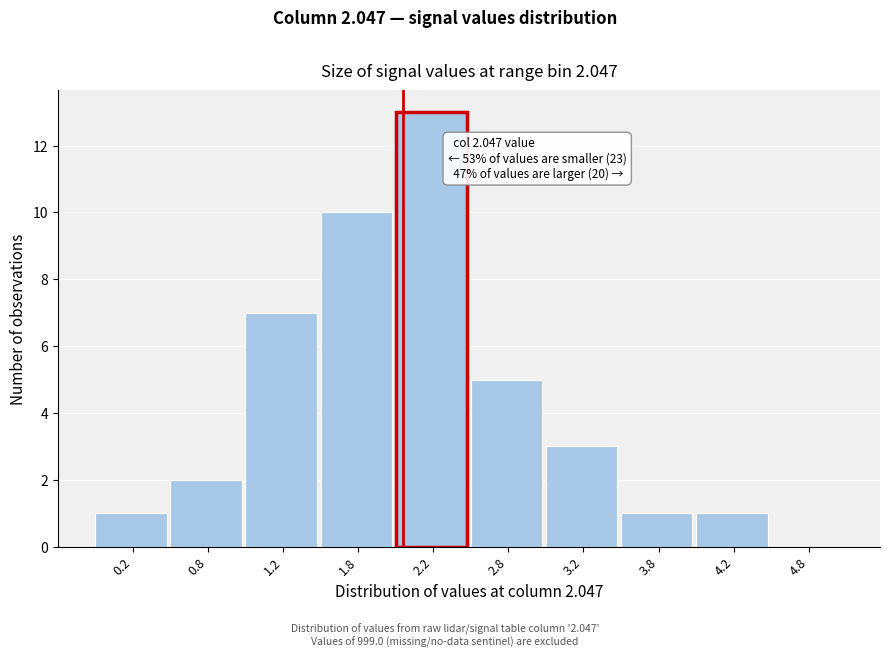

Over which range of the x-axis is the bar tallest?

2.0 to 2.5